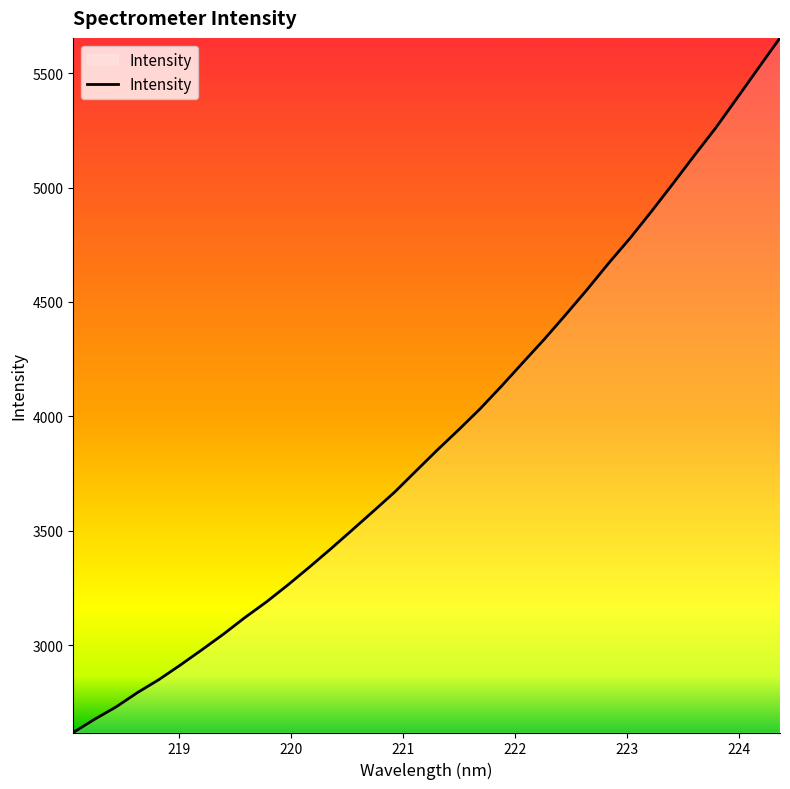

What is the minimum value shown in the chart?

2617.4